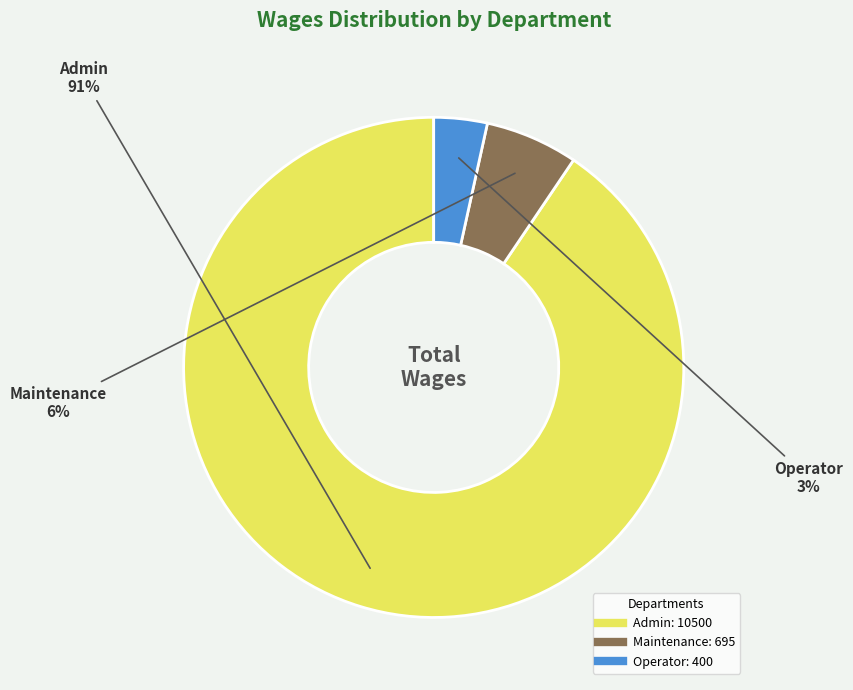

The Admin slice represents 98% of the pie. True or false?

False